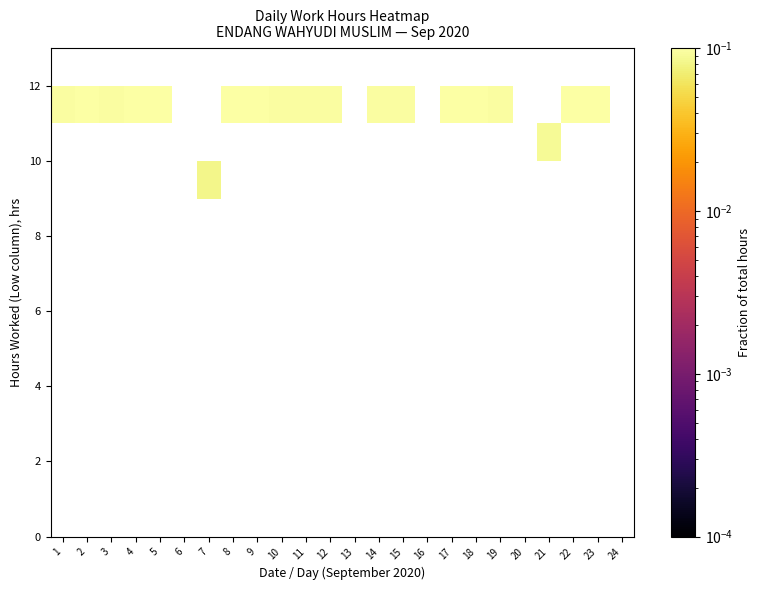

Which label corresponds to the smallest value in the chart?

7